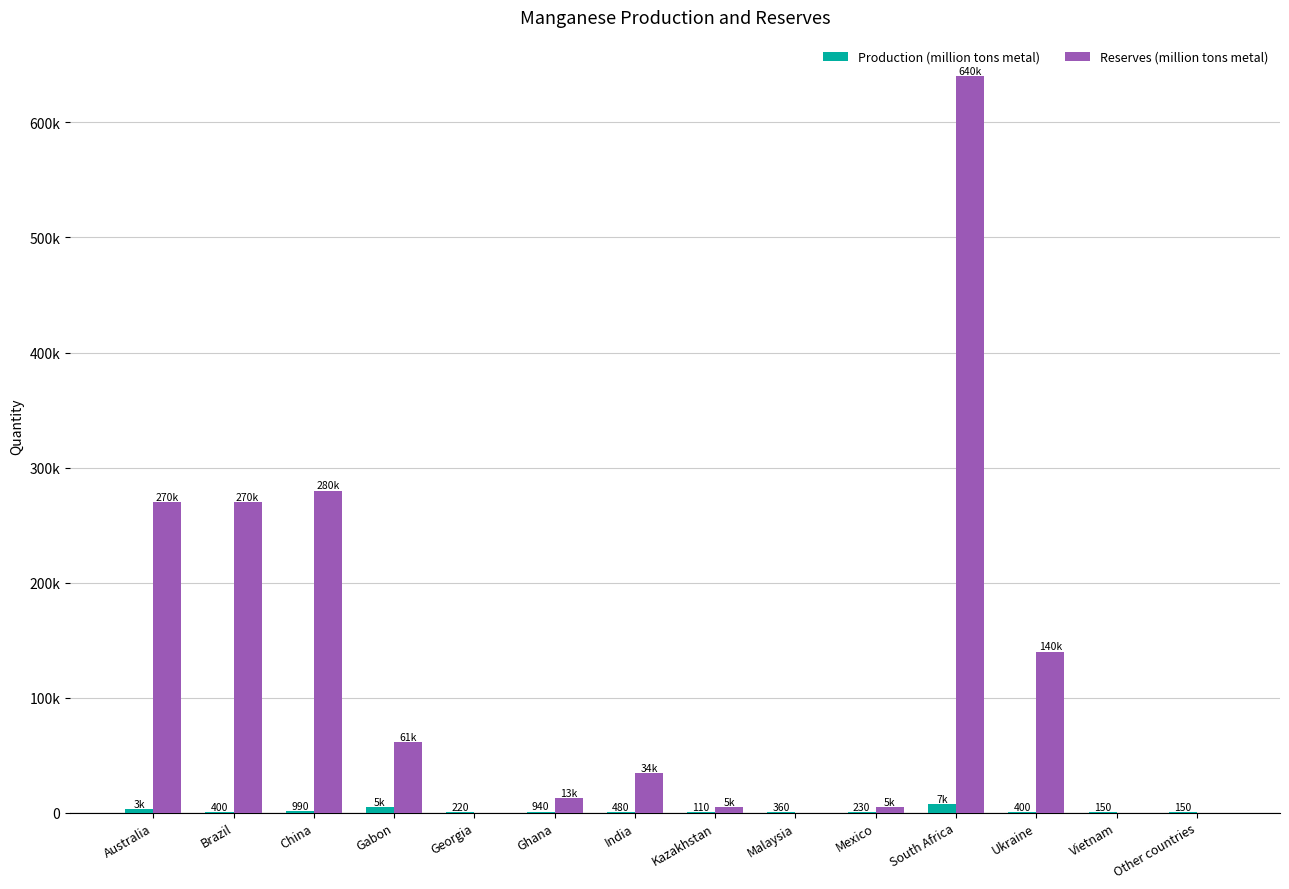

Does the chart contain stacked bars?

No